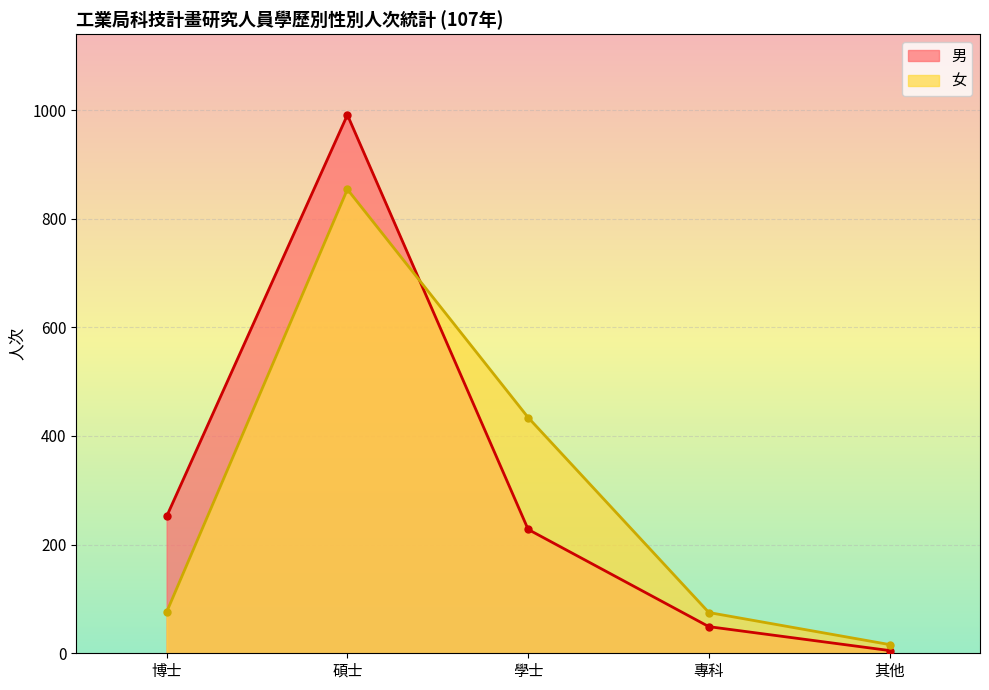

Where is 女 nearest to the value 435?

學士